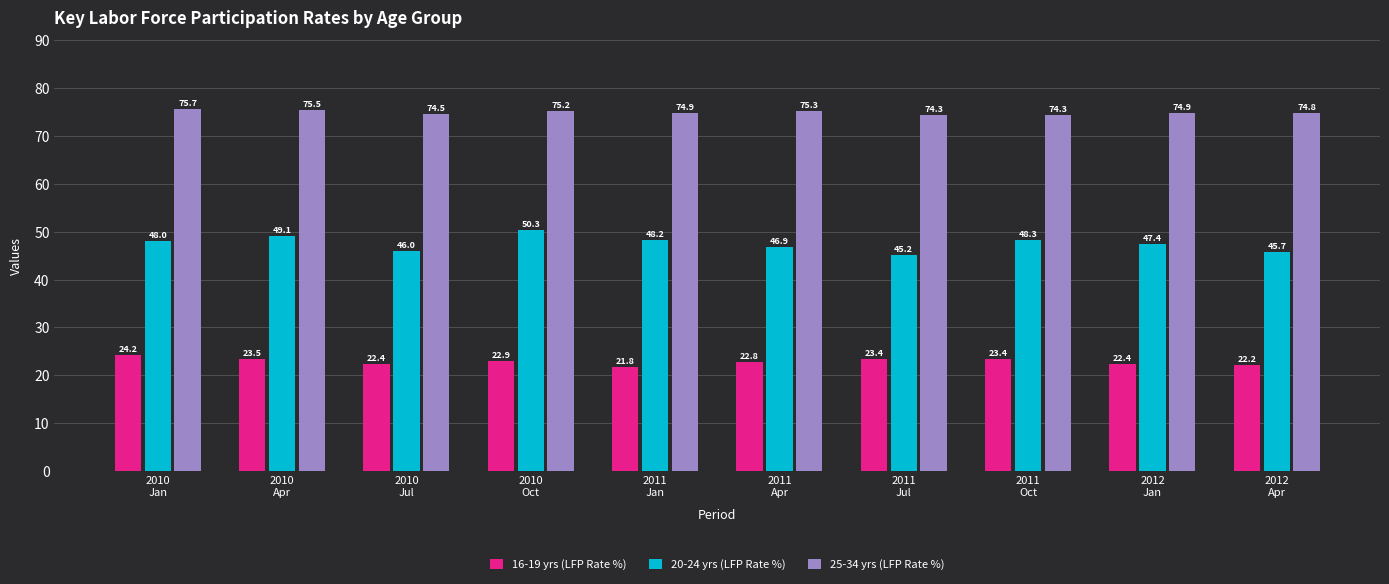

What is the minimum value shown in the chart?

21.8